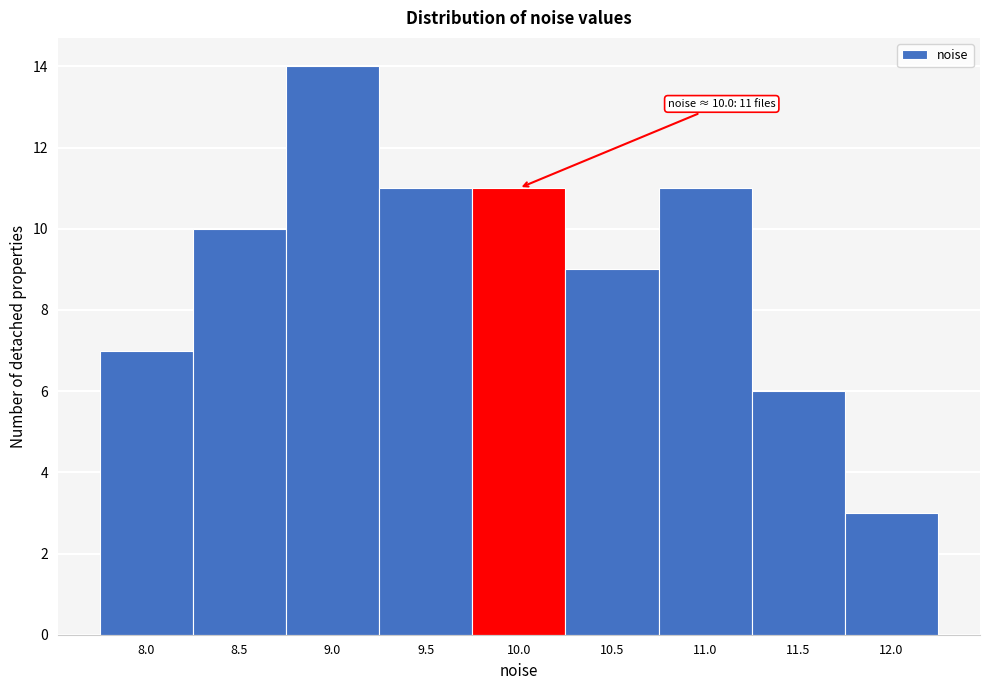

Reading left to right, transcribe all the data shown in this chart.

8.0=7	8.5=10	9.0=14	9.5=11	10.0=11	10.5=9	11.0=11	11.5=6	12.0=3